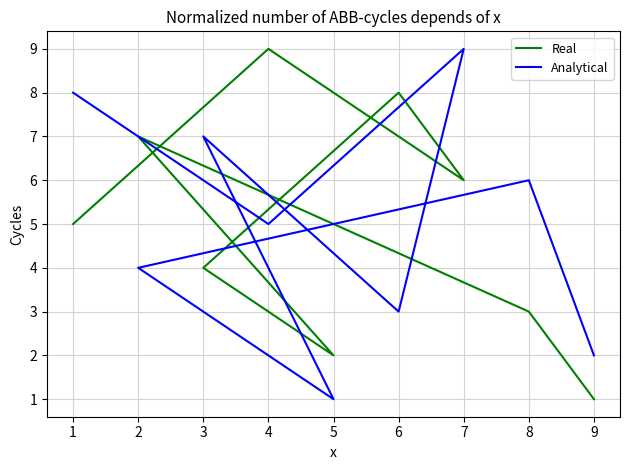

What is the difference between the maximum and second lowest values in the Real series?

7